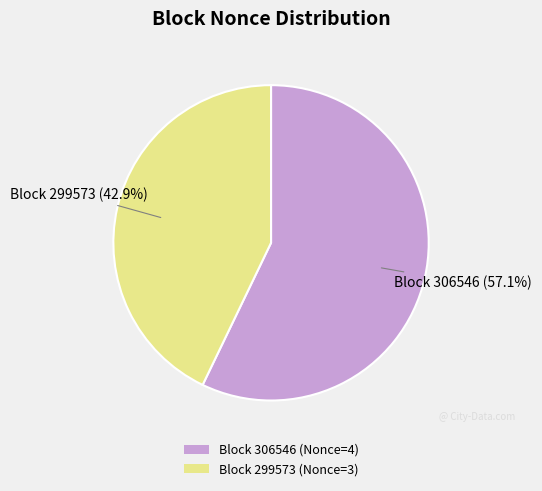

How many slices are in this pie chart?

2